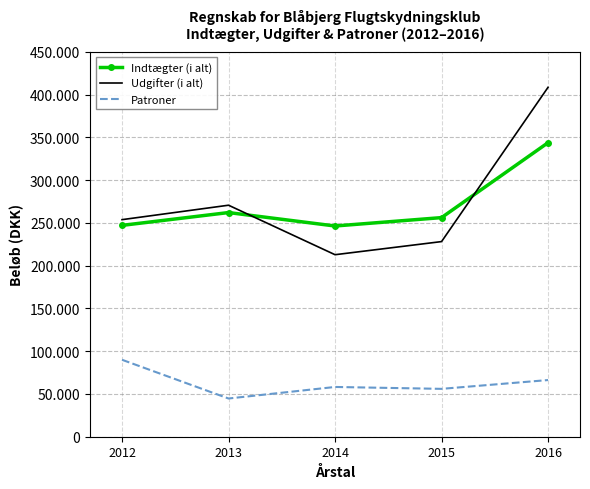

What are all the series names shown in the legend?

Indtægter (i alt), Udgifter (i alt), Patroner